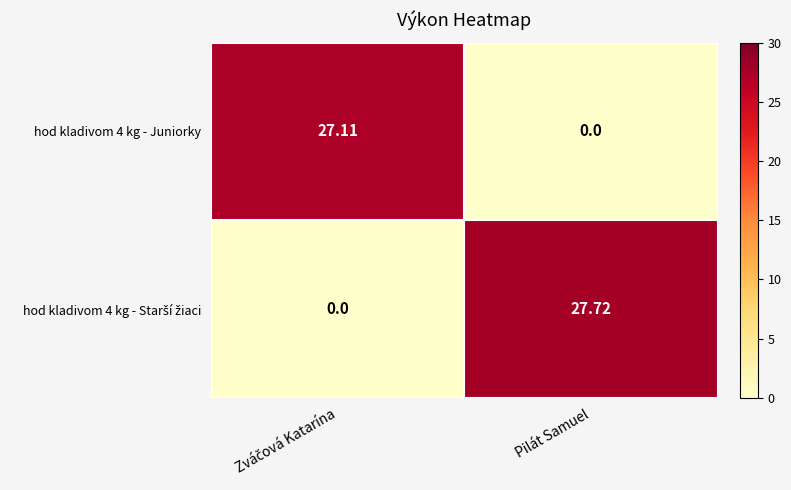

At which label is hod kladivom 4 kg - Juniorky closest to 13?

Pilát Samuel